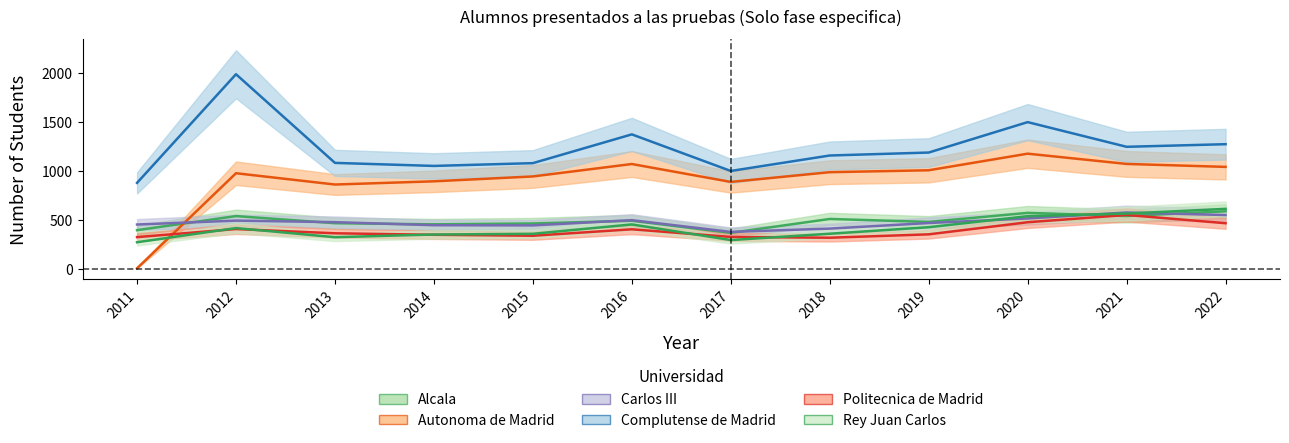

What is the value of the Politecnica de Madrid point at the 7th from the left?

324.0